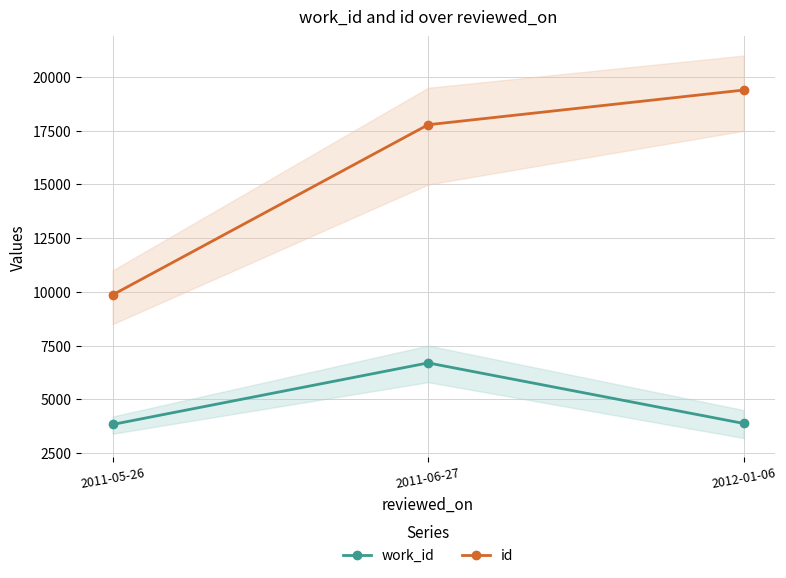

What is the sum of all work_id values?

14407